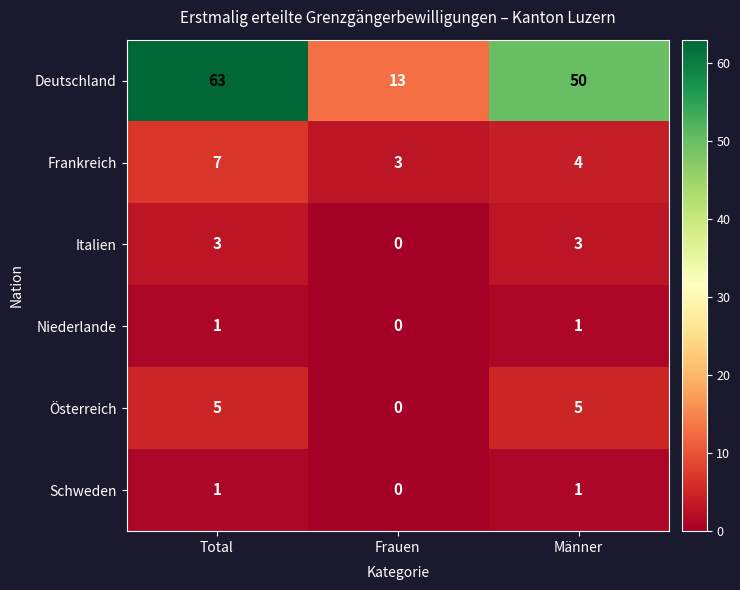

What is the maximum value shown in the chart?

63